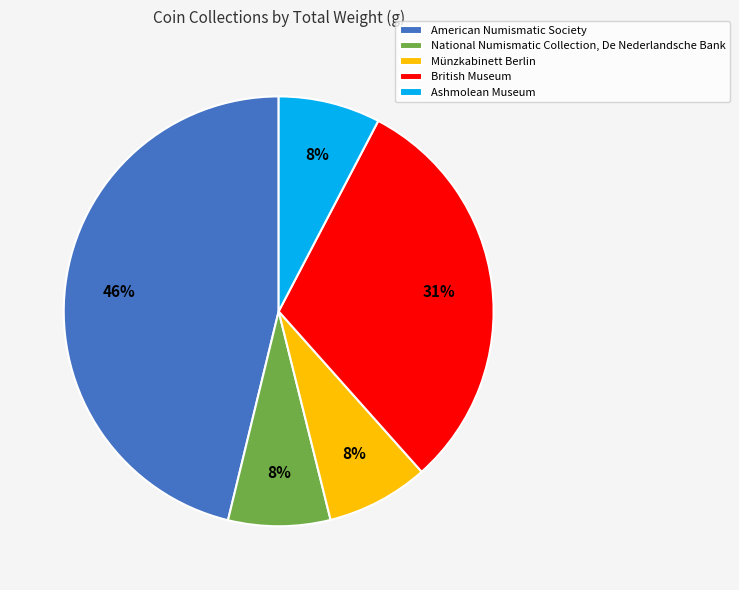

Is Münzkabinett Berlin the majority of the pie?

No